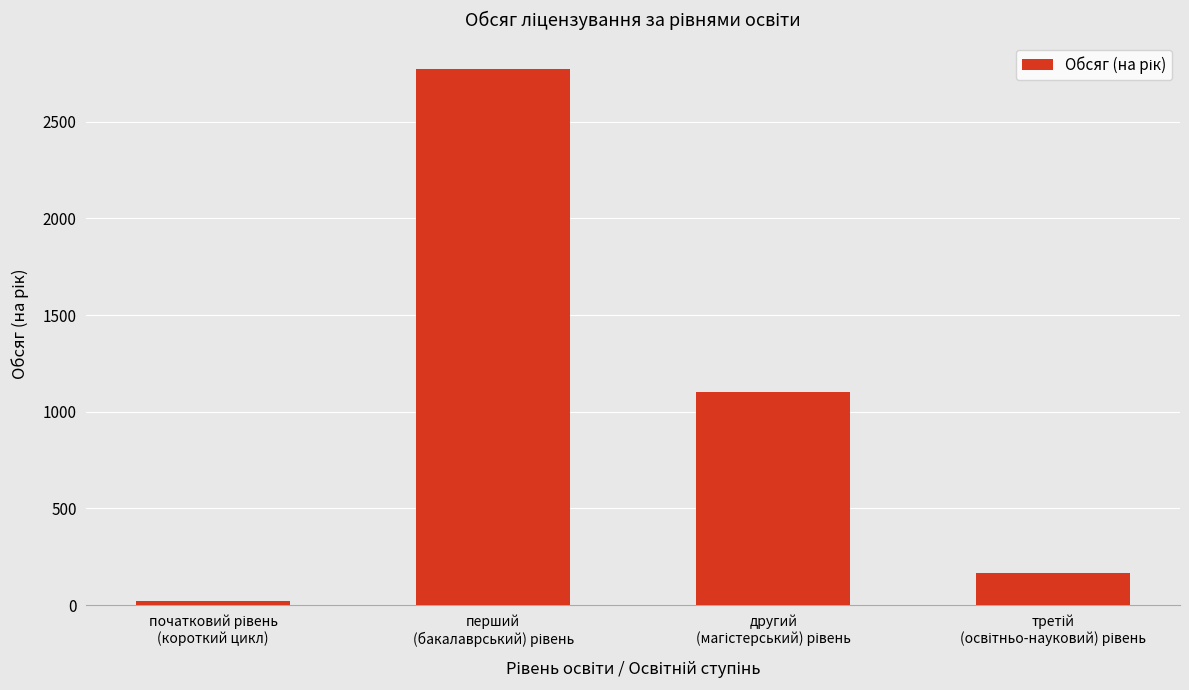

What is the average value?

1014